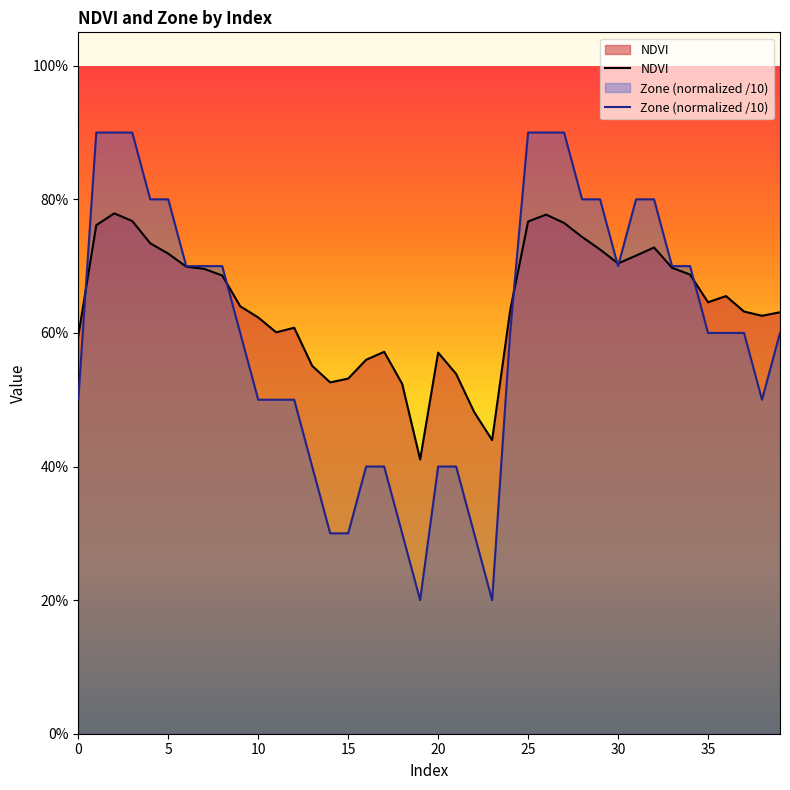

How many data points does each series have?

40